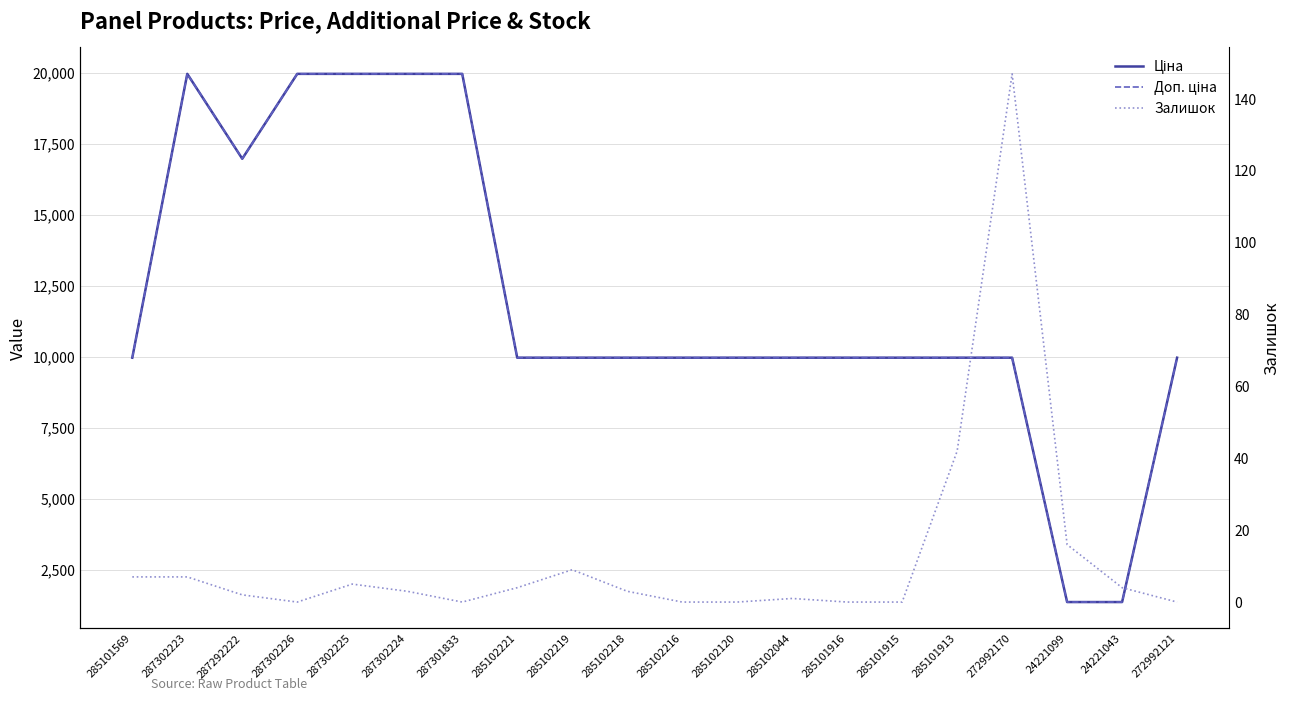

Between 285102221 and 287301833, which is larger?

287301833